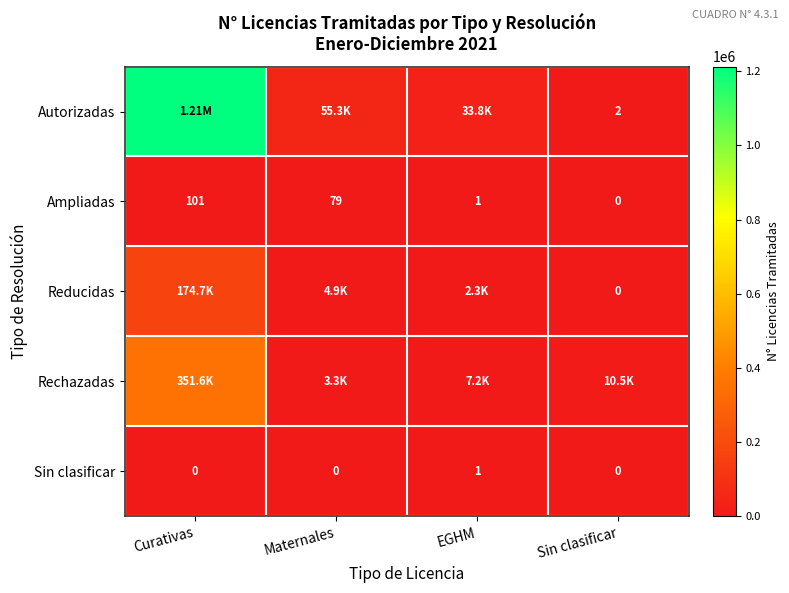

At which label is Ampliadas closest to 50?

Maternales